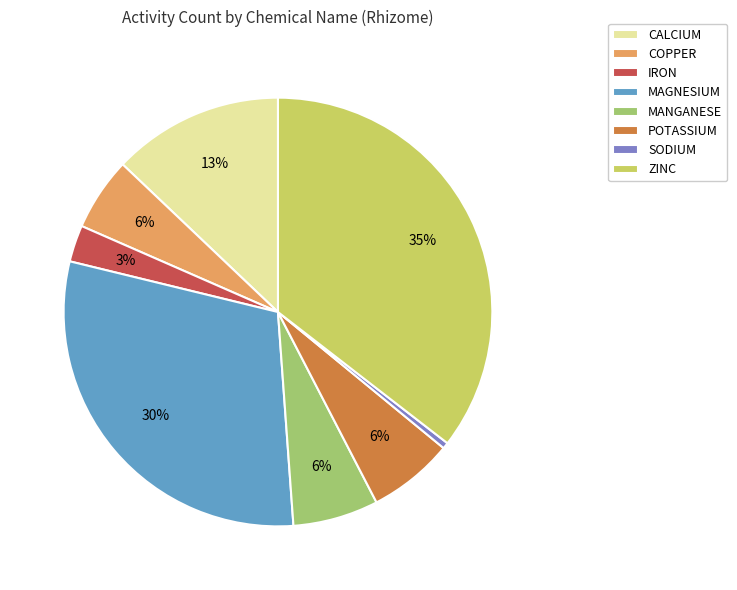

Is it true that CALCIUM is 2% of the pie?

False